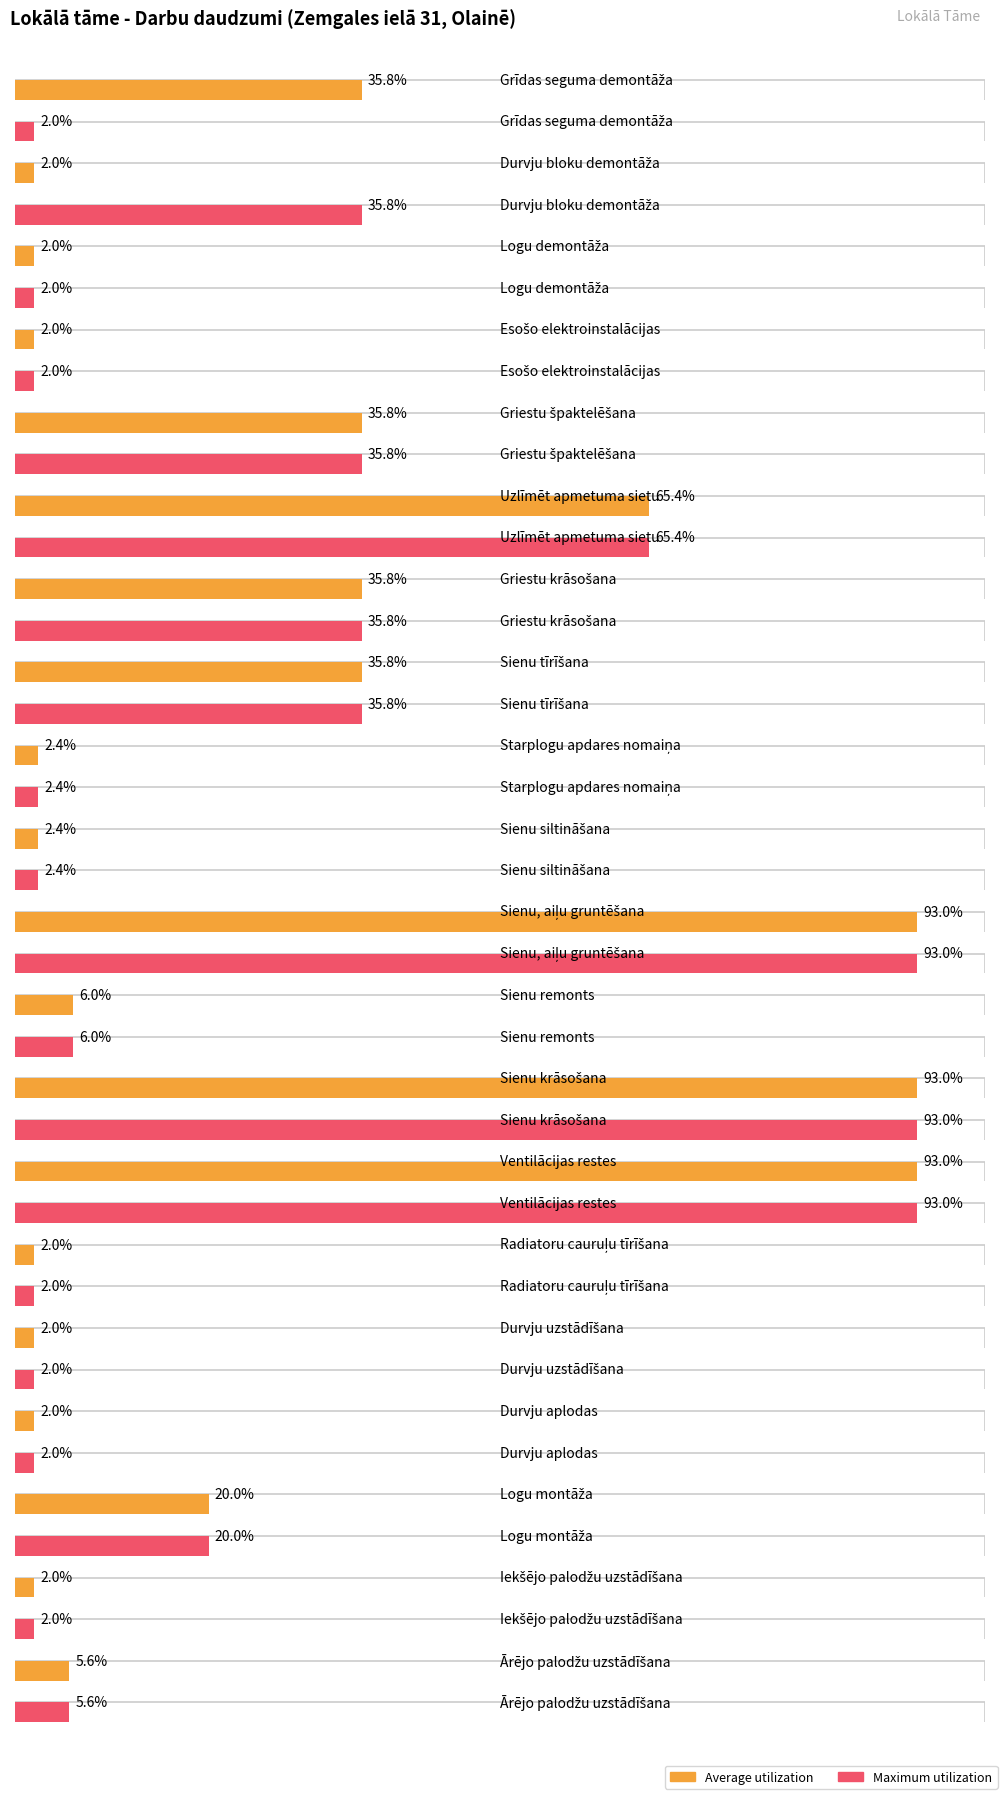

At which label does Average utilization first exceed 10?

Grīdas seguma demontāža